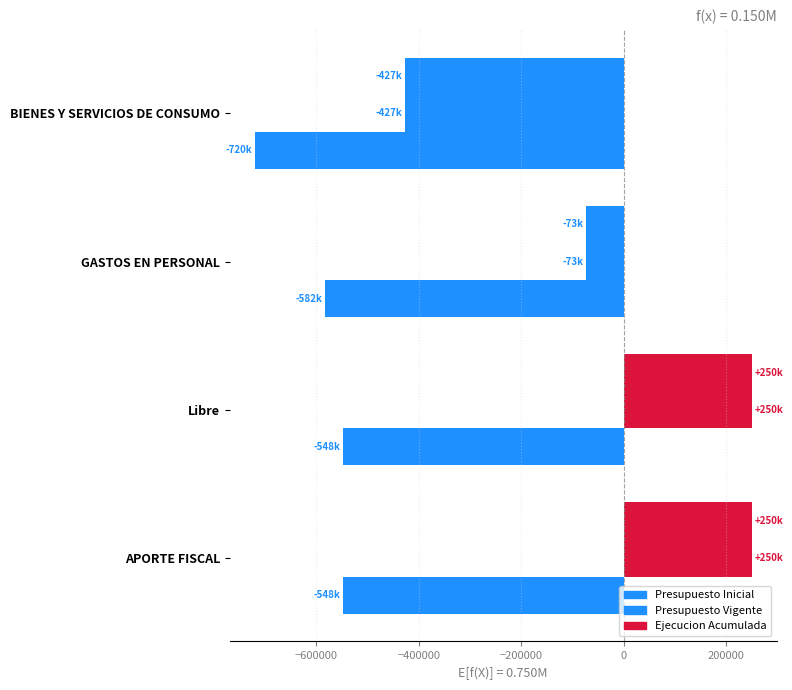

How many positive values does the Presupuesto Vigente series have?

2